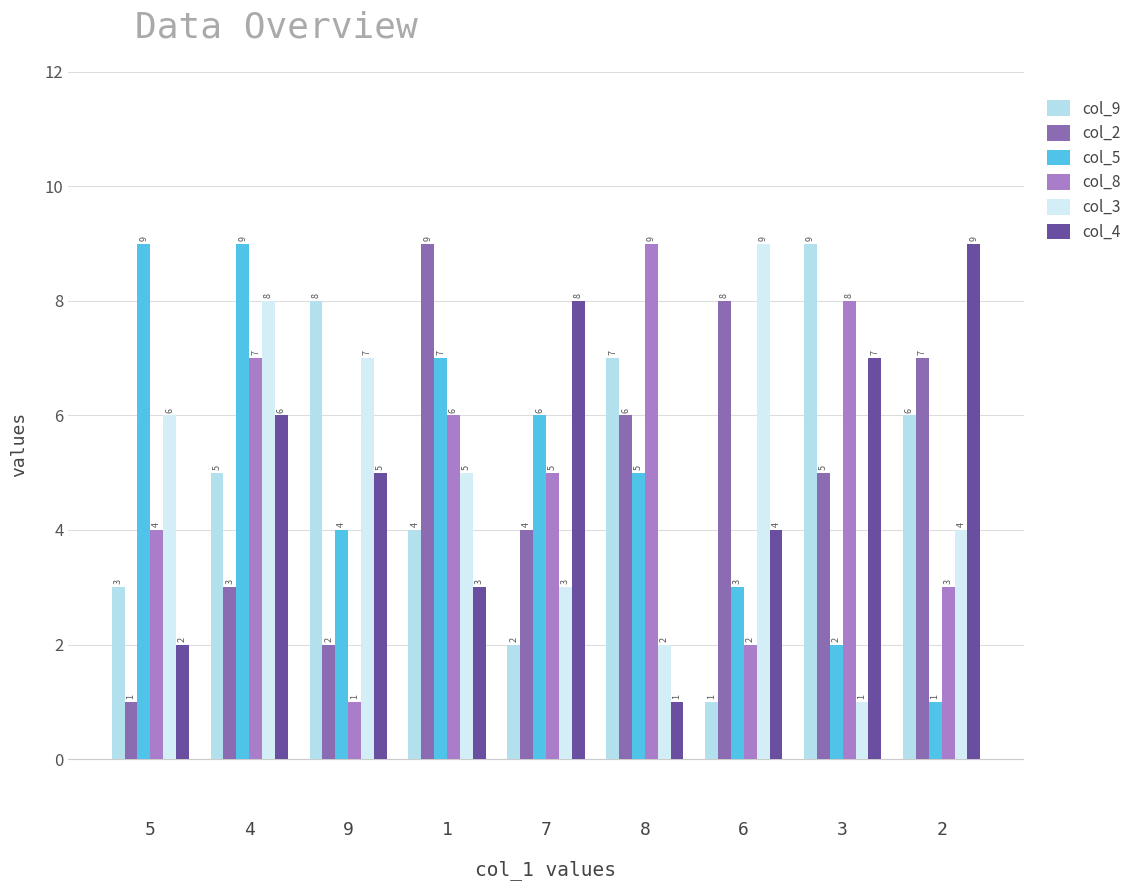

How many distinct data groups are displayed?

6